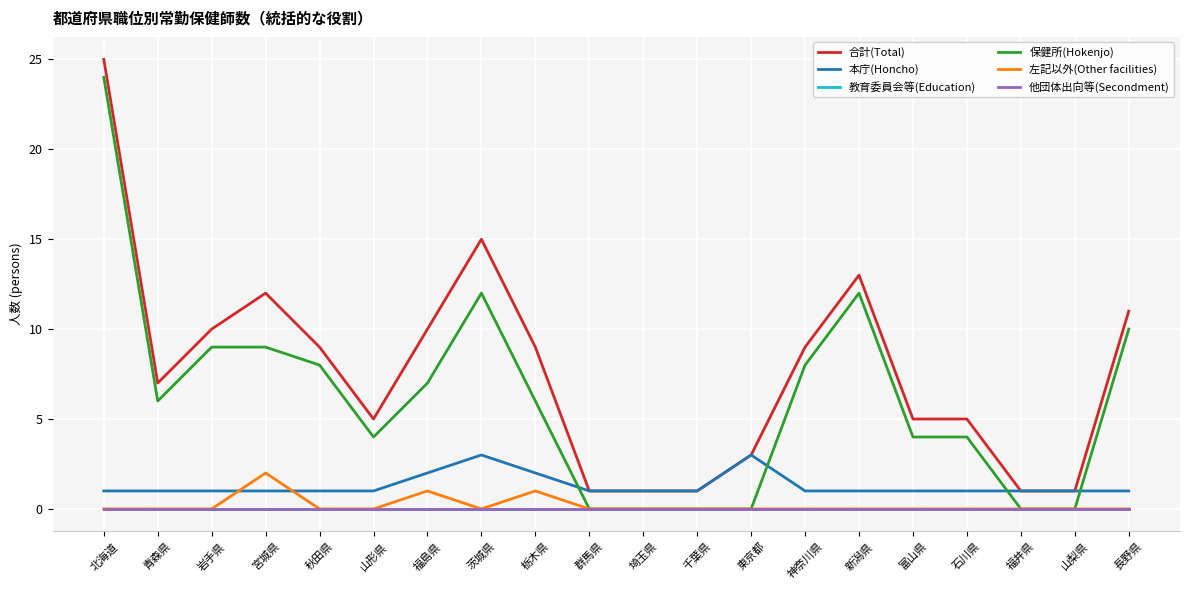

Does the chart have visible grid lines?

Yes